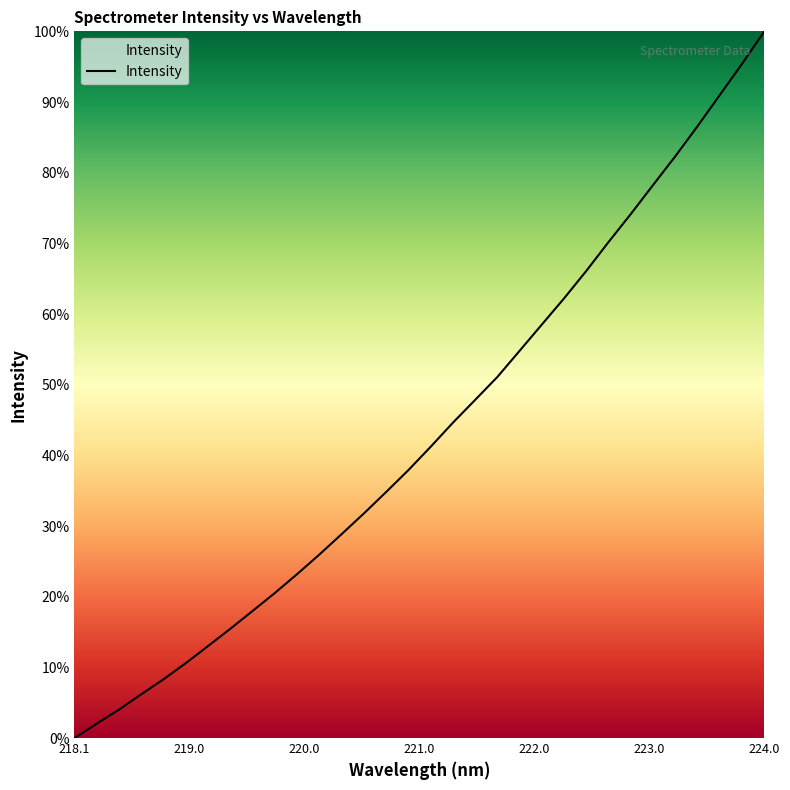

What is the difference between the maximum and minimum values?

100.0